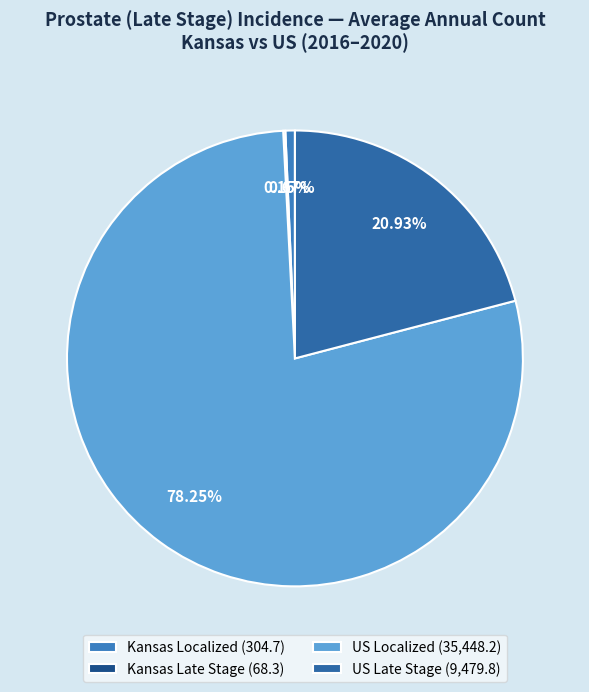

Which category has the smallest portion of the pie?

Kansas